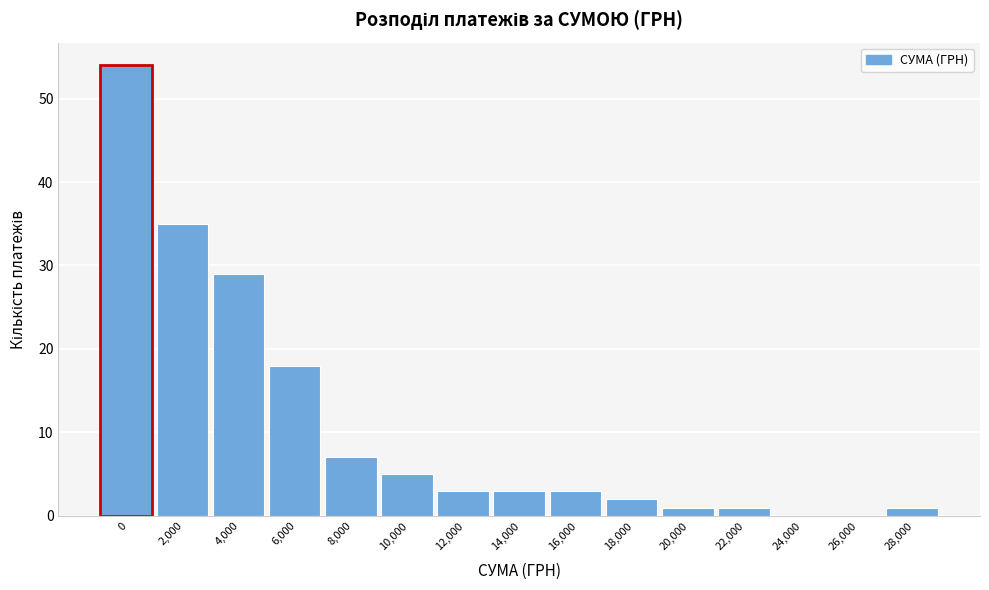

Reading left to right, extract all data points from this chart.

0=54	2,000=35	4,000=29	6,000=18	8,000=7	10,000=5	12,000=3	14,000=3	16,000=3	18,000=2	20,000=1	22,000=1	24,000=0	26,000=0	28,000=1